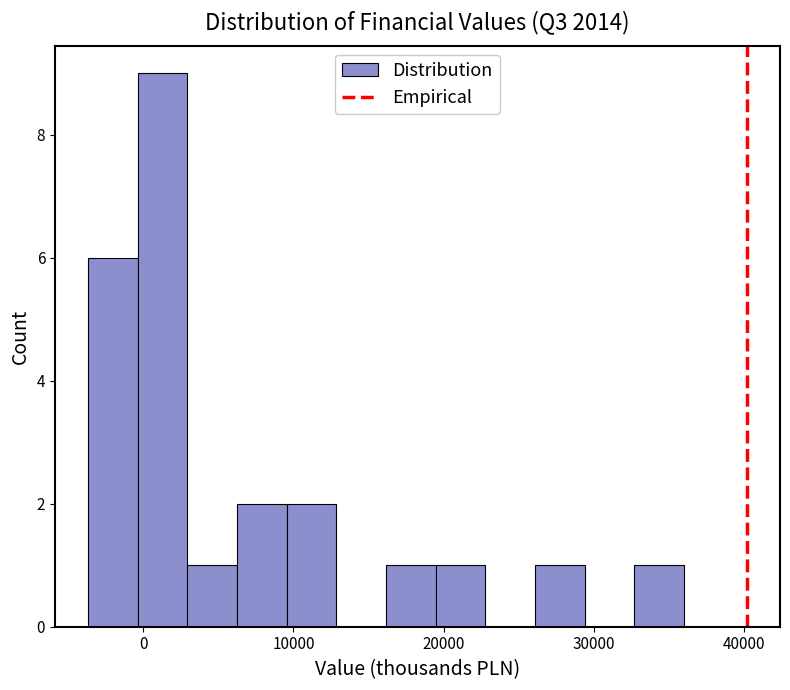

Around what value on the x-axis is the tallest bar? Give the approximate position of its centre, as read against the axis.

1000